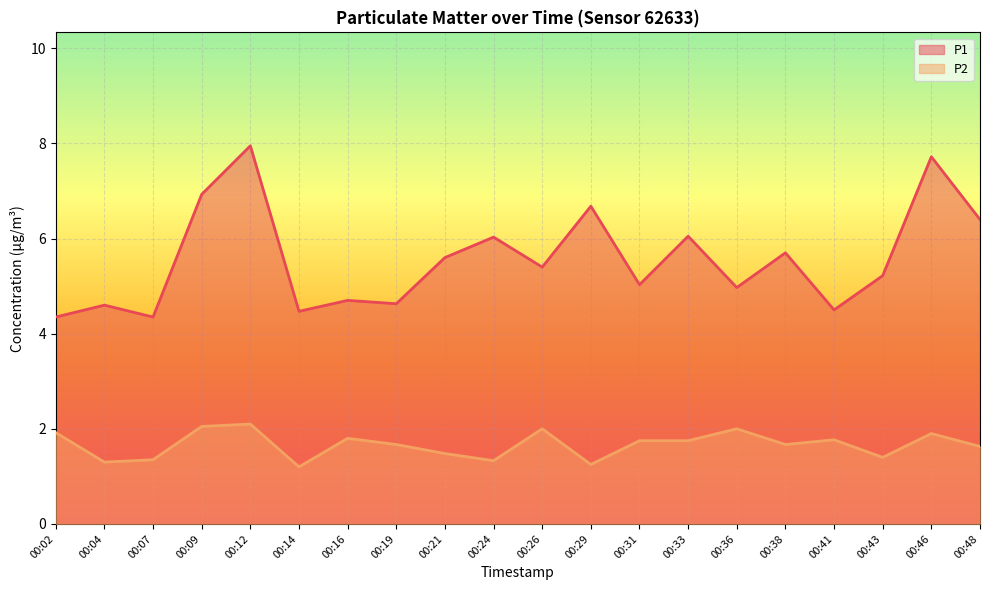

List the series in order of their overall mean, lowest first.

P2, P1